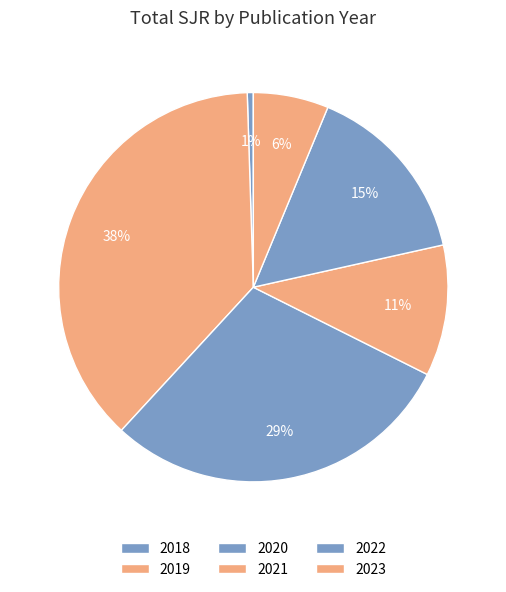

How many slices are in this pie chart?

6